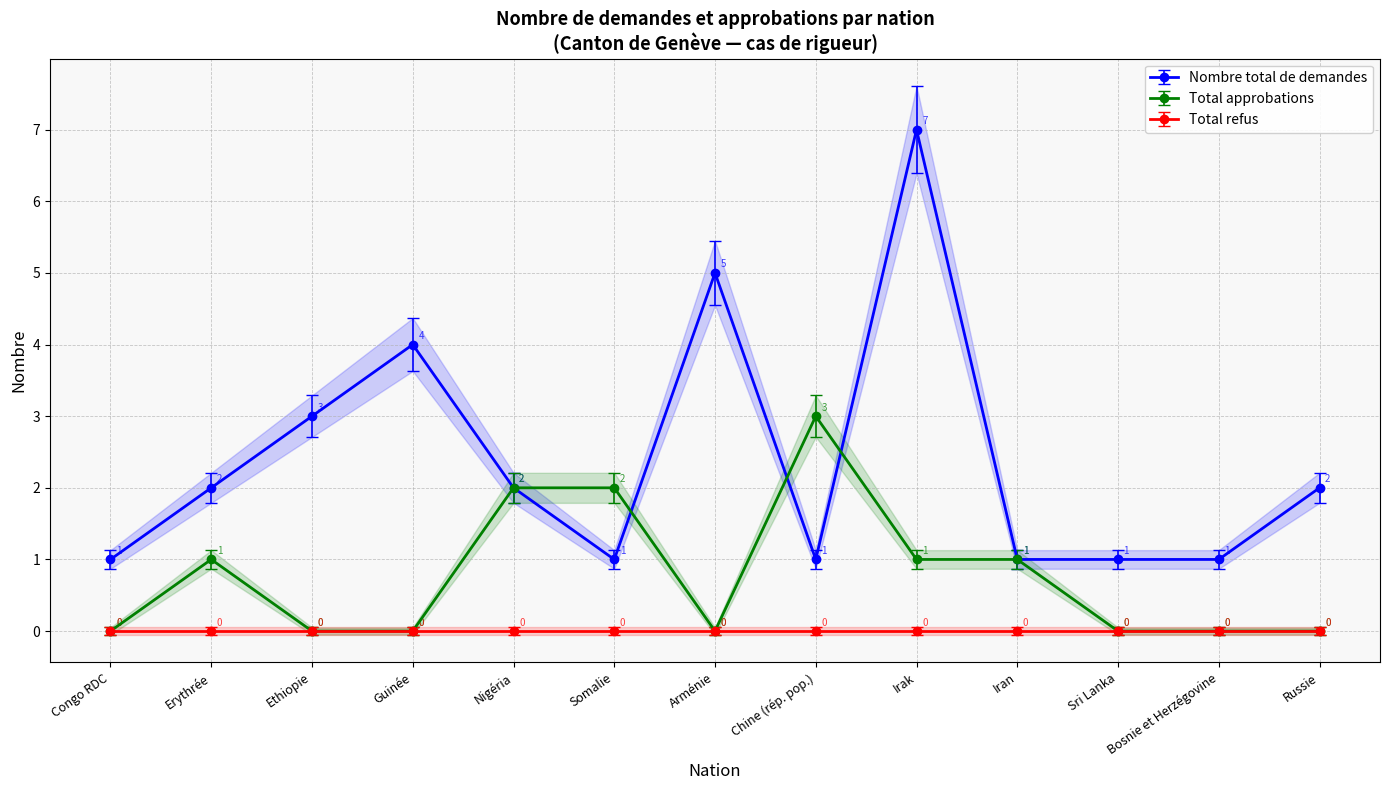

What is the total value across all series at Russie?

1.7